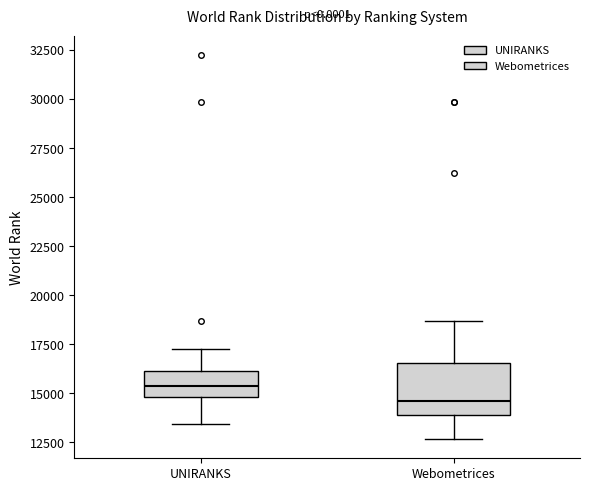

Reading left to right, transcribe this box plot: for each box, give where its median line is, the range the box spans, and where its two whiskers end, as read against the y-axis. The values are not printed on the chart, so give them approximately, as read against the axis.

UNIRANKS: median 15500, box 15000 to 16000, whiskers 13500 to 17000
Webometrices: median 14500, box 14000 to 16500, whiskers 12500 to 18500